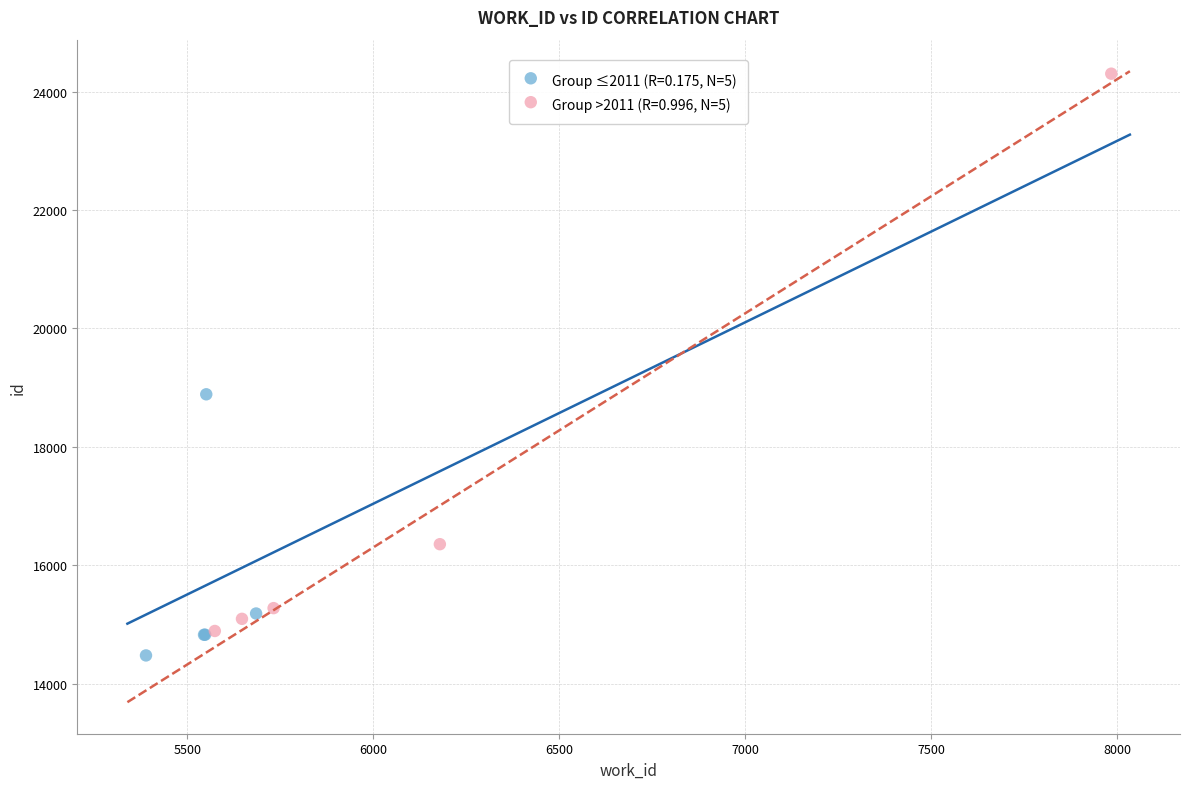

Which series reaches the maximum Y coordinate?

Group >2011 (R=0.996, N=5)